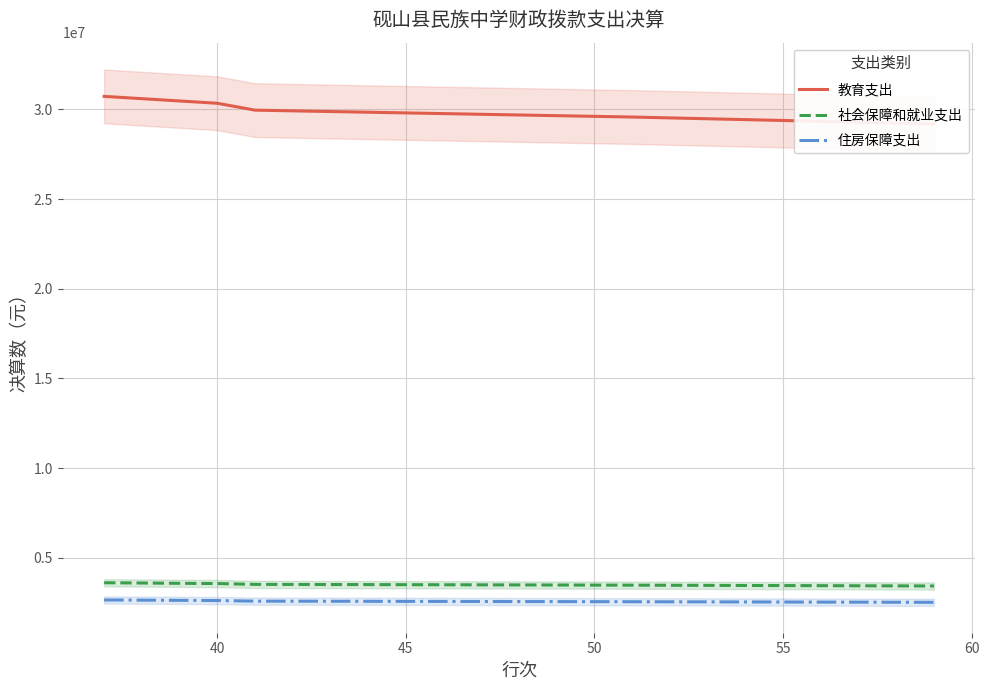

True or false: 住房保障支出 and 社会保障和就业支出 cross at least once.

False